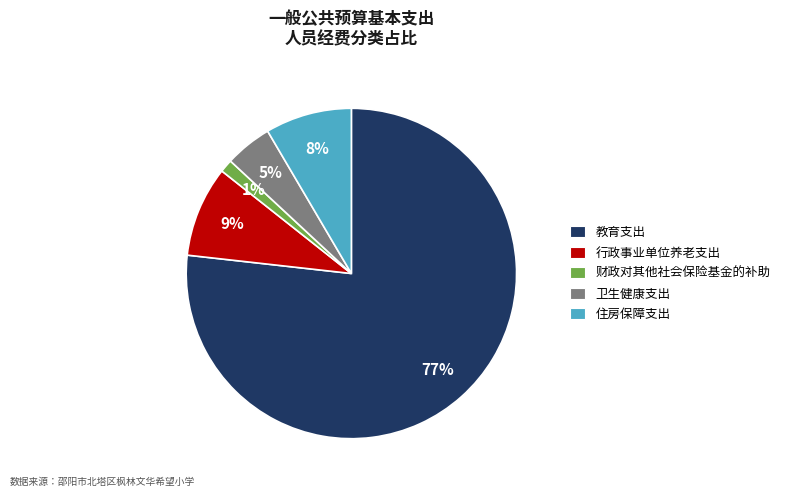

Which has a higher value, 住房保障支出 or 卫生健康支出?

住房保障支出